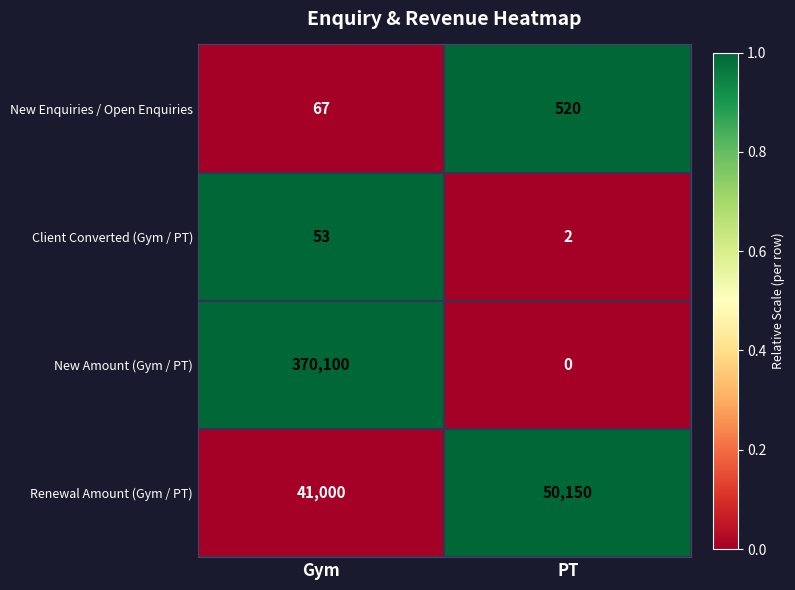

Reading right to left, transcribe all the data shown in this chart.

New Enquiries / Open Enquiries: PT=520	Gym=67
Client Converted (Gym / PT): PT=2	Gym=53
New Amount (Gym / PT): PT=0	Gym=370100
Renewal Amount (Gym / PT): PT=50150	Gym=41000